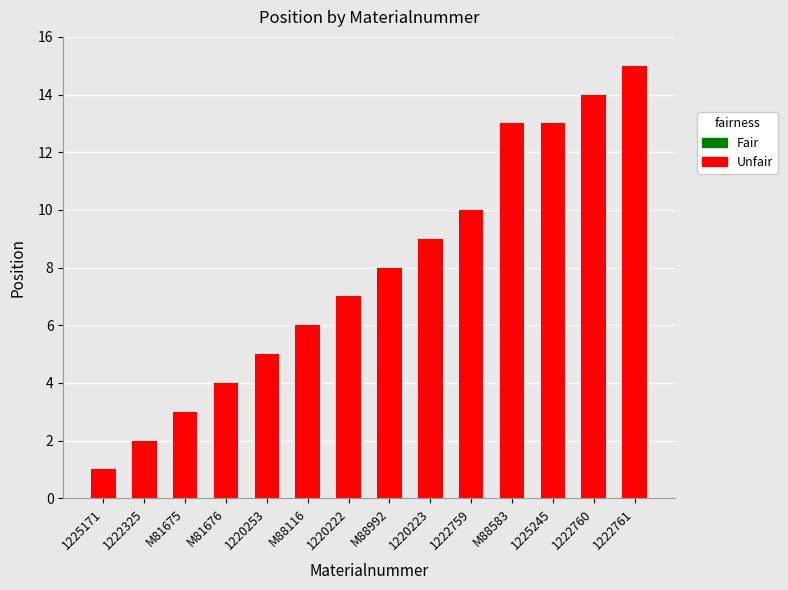

What position from the right is M88583?

4